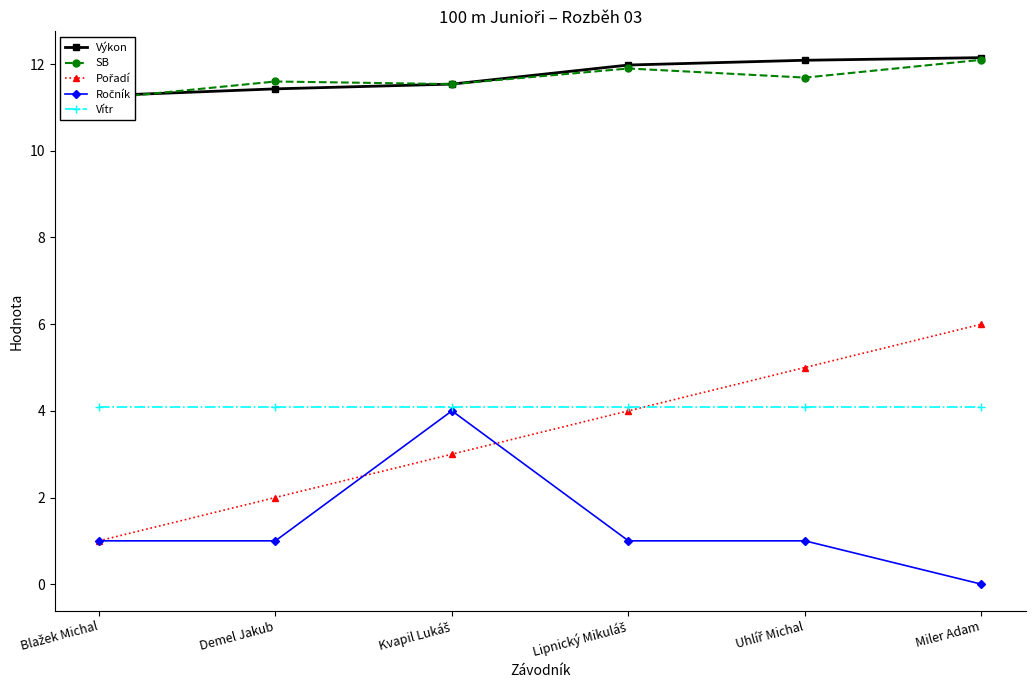

What is the sum of all Výkon values?

70.5